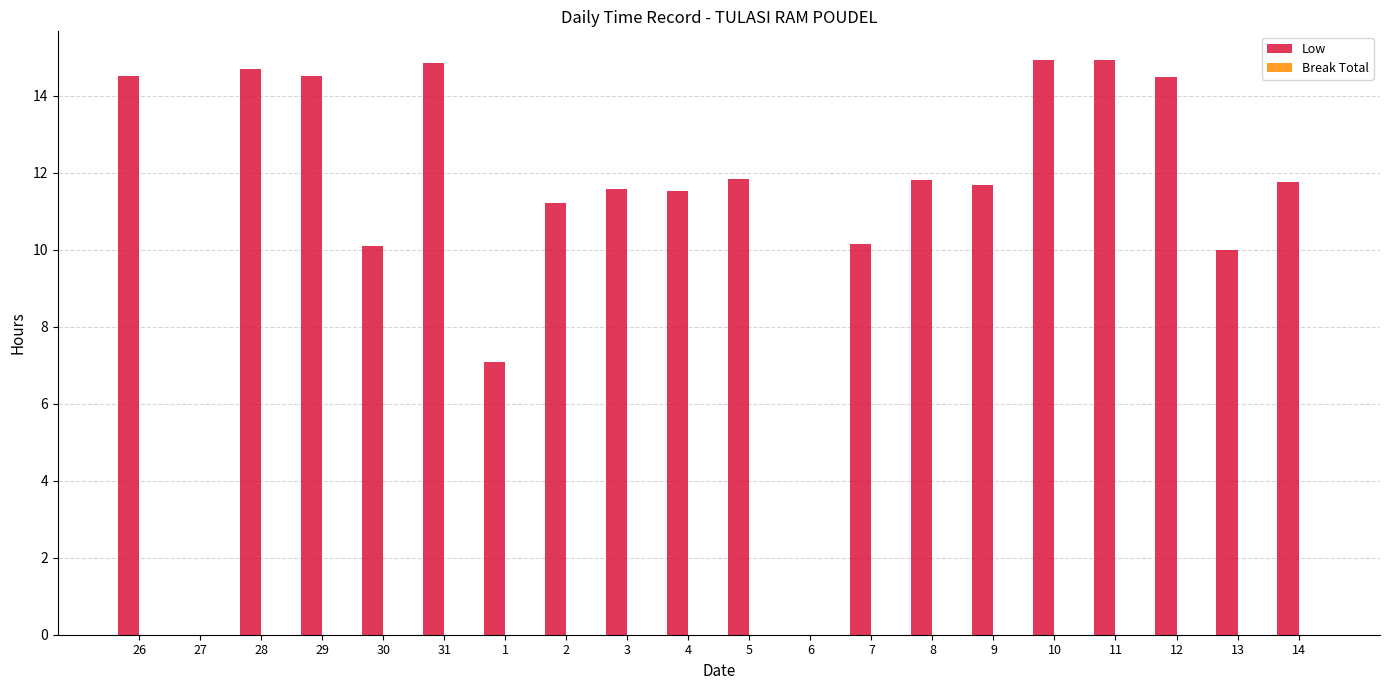

What is the approximate value at 11?

14.9